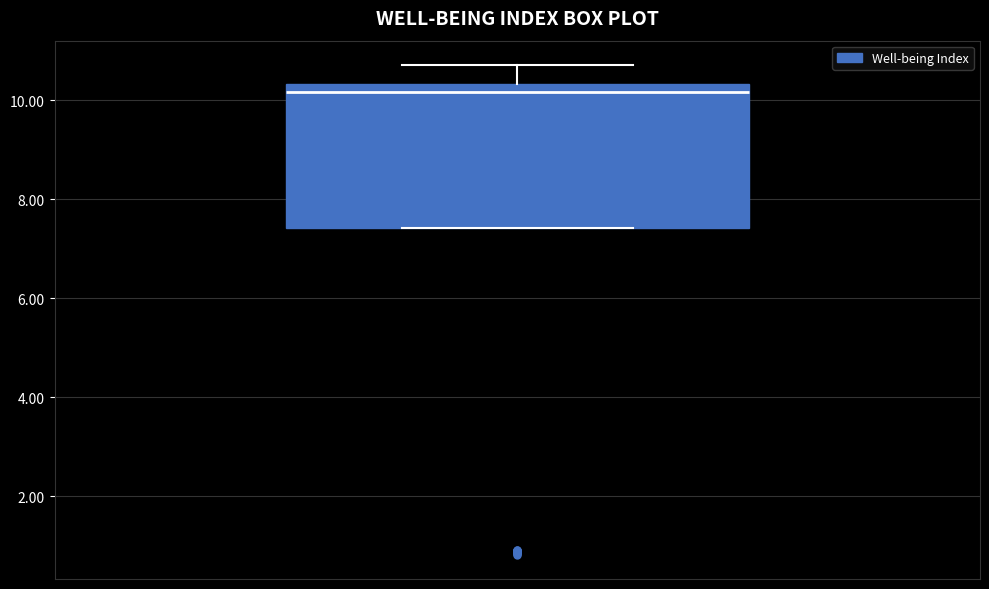

Where does the median line of the box sit on the y-axis? The values are not printed on the chart, so give them approximately, as read against the axis.

10.2